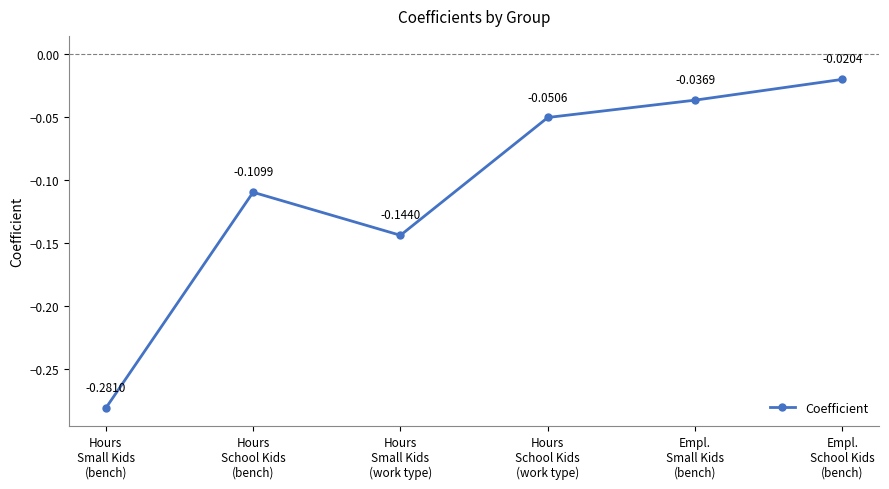

What position from the right is Hours
School Kids
(work type)?

3